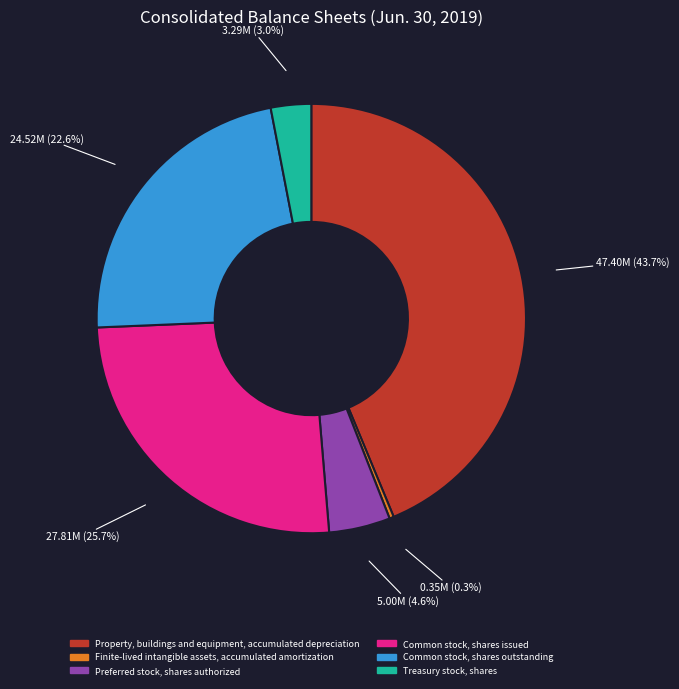

Does any single category account for the majority?

No